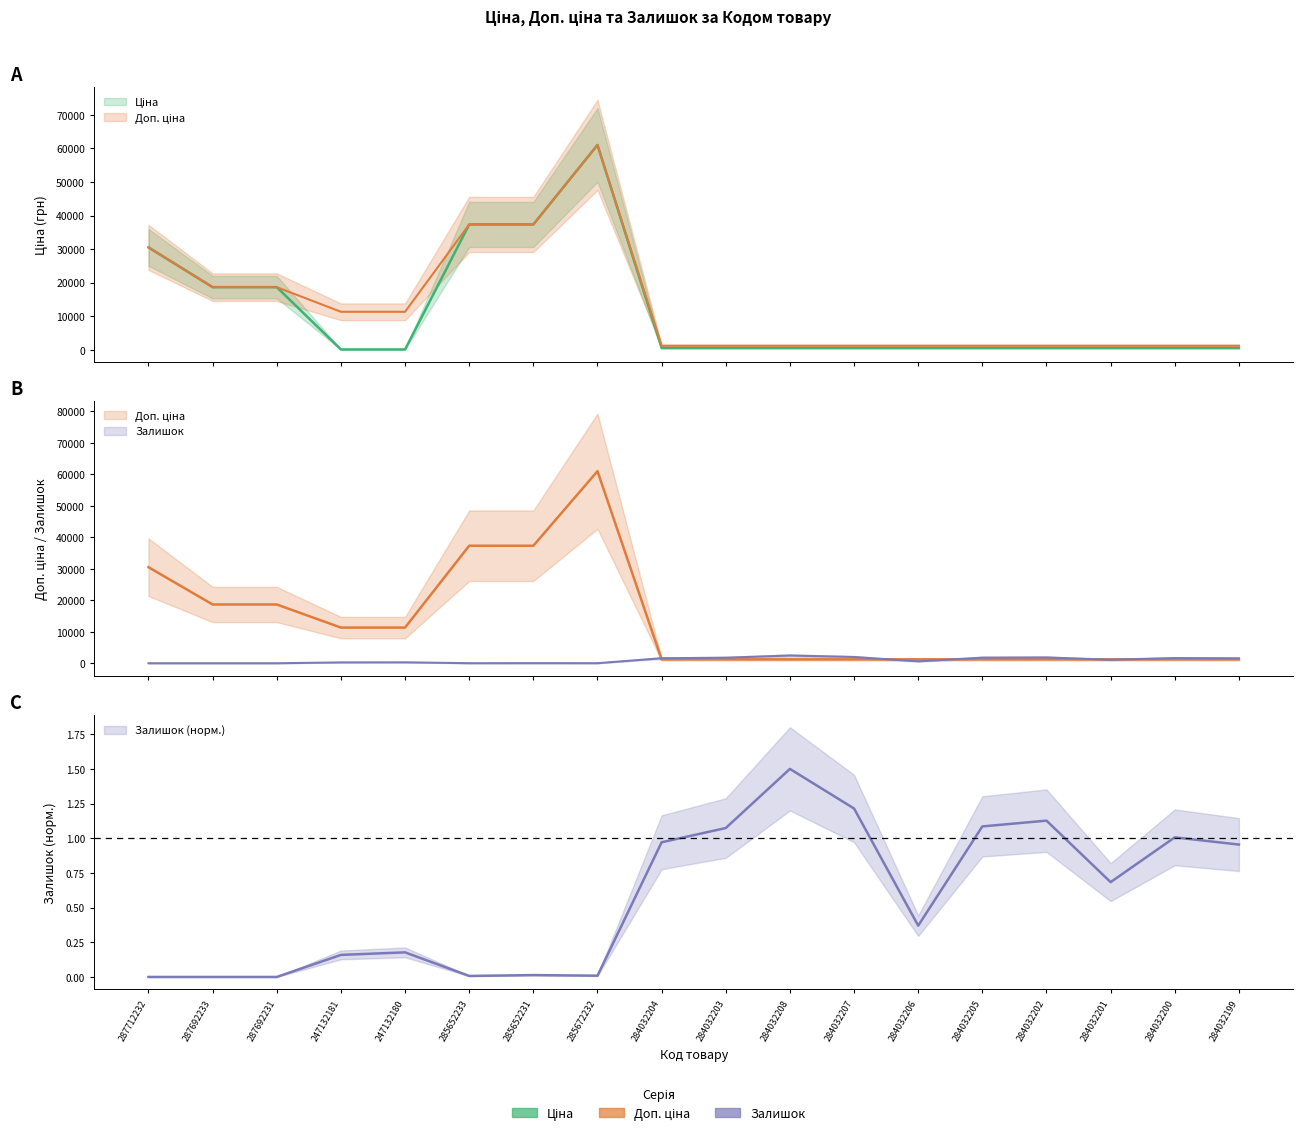

The Ціна series shows 180.1 at 284032206. True or false?

False